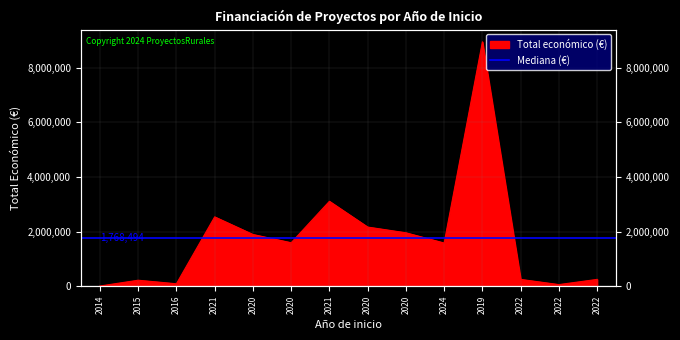

At which category does the chart reach its minimum across all series?

2014